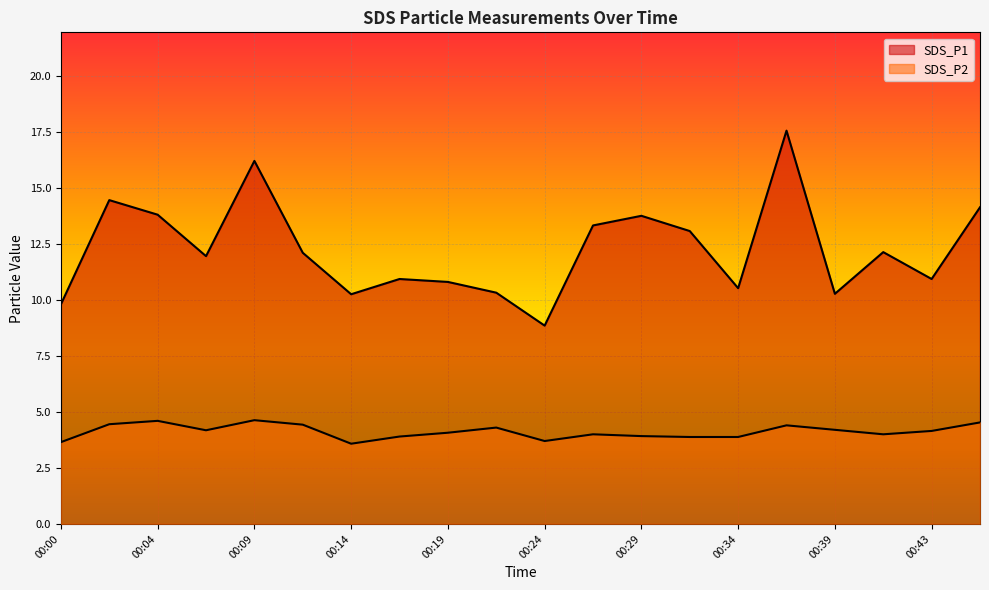

How many interior local peaks does the SDS_P1 series have?

6